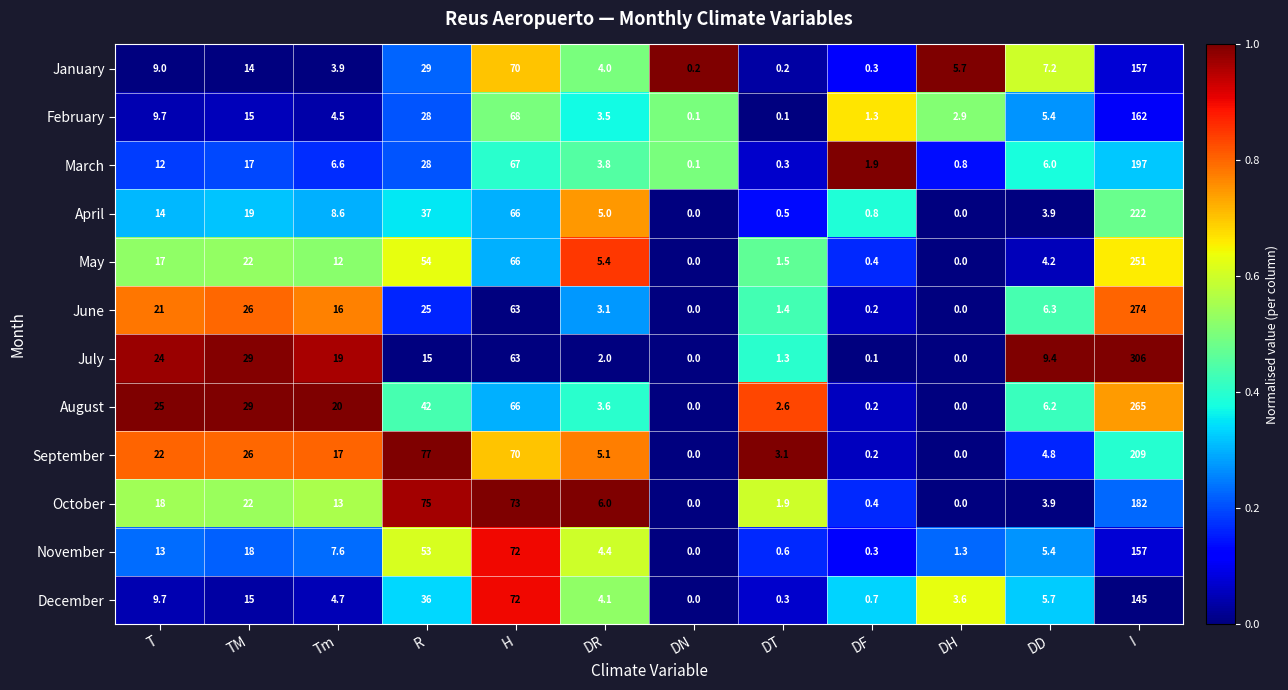

How many data points does each series have?

12